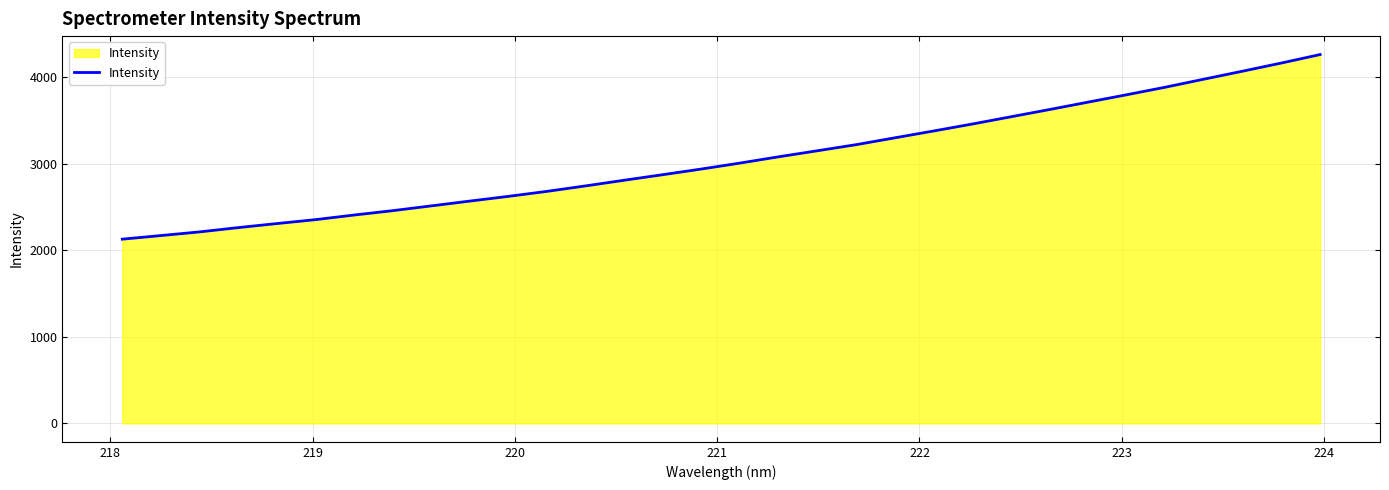

What is the maximum value shown in the chart?

4263.4